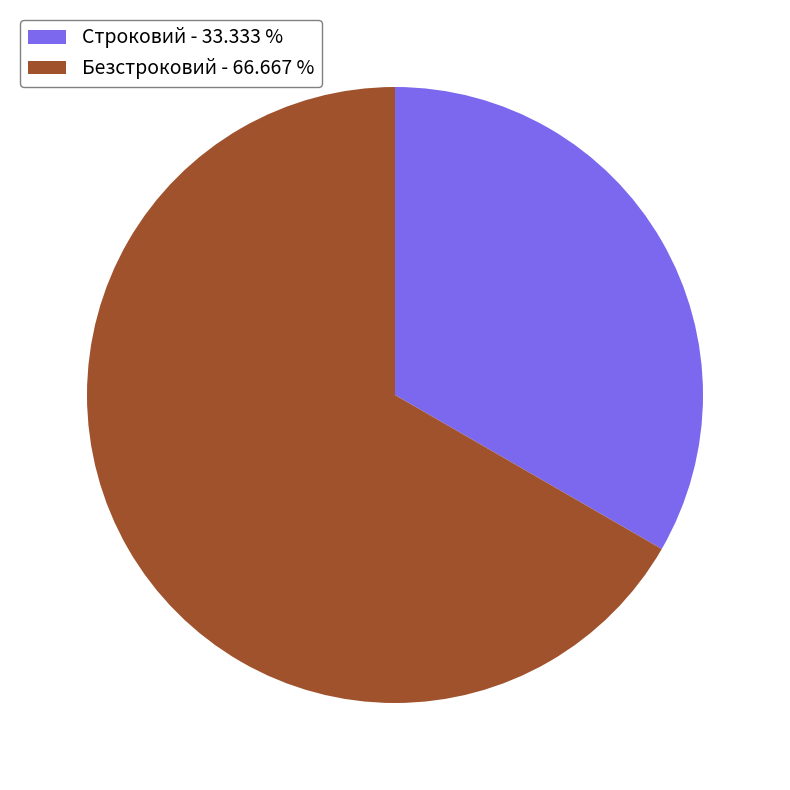

Which category accounts for the majority?

Безстроковий